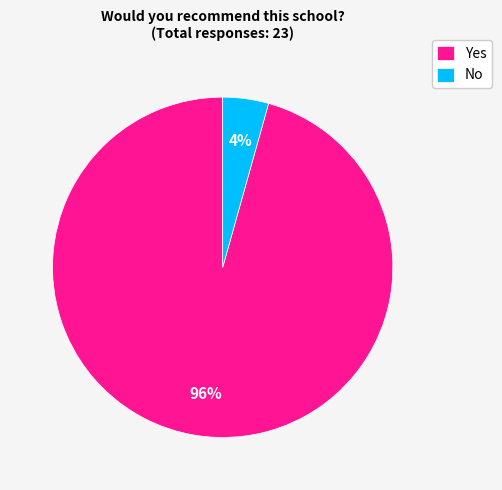

Does No account for over 50% of the chart?

No